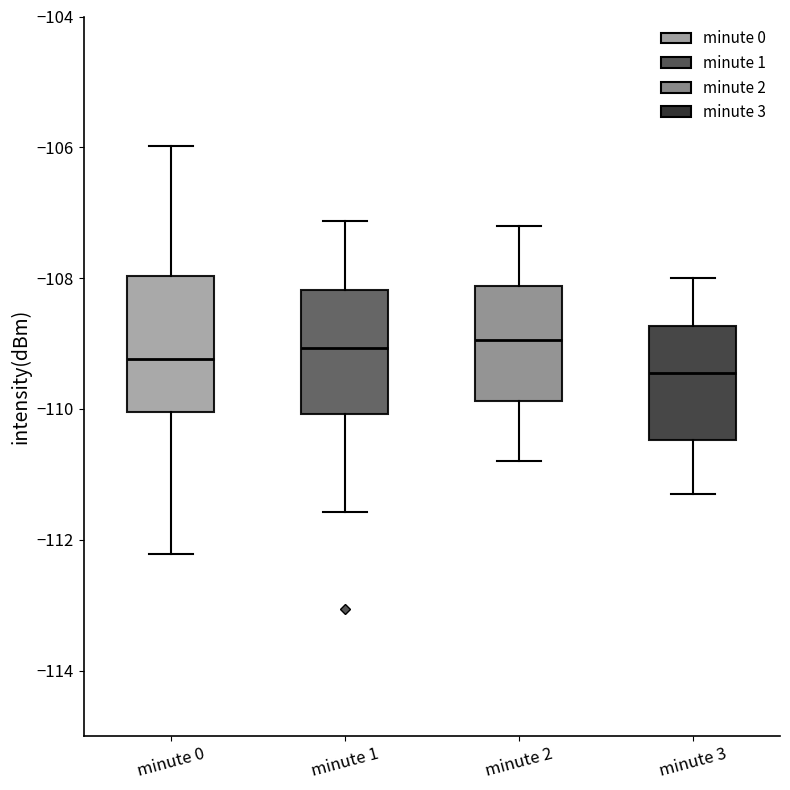

Which box has the lowest median line?

minute 3